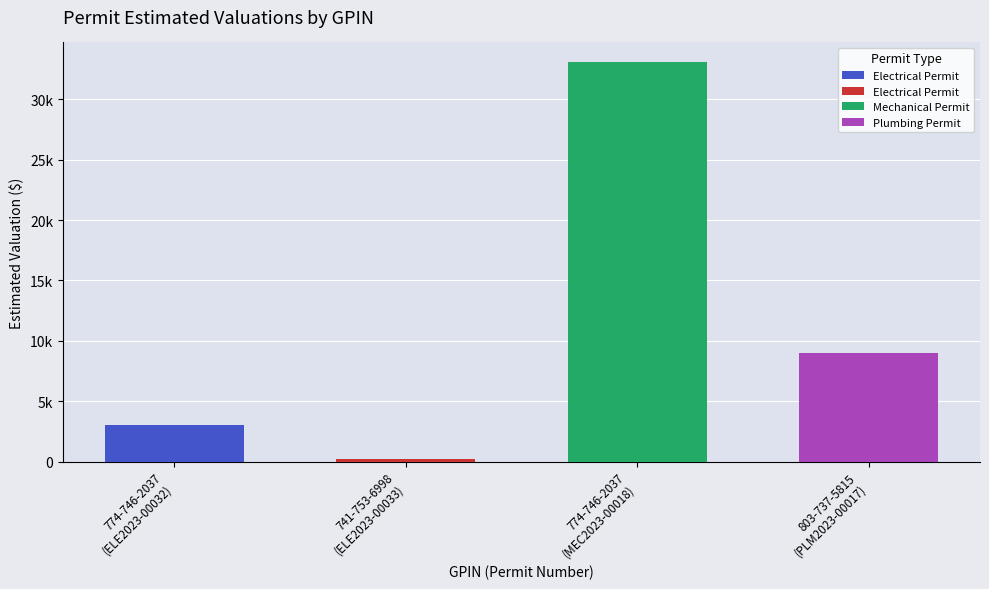

Does the chart contain any negative values?

No